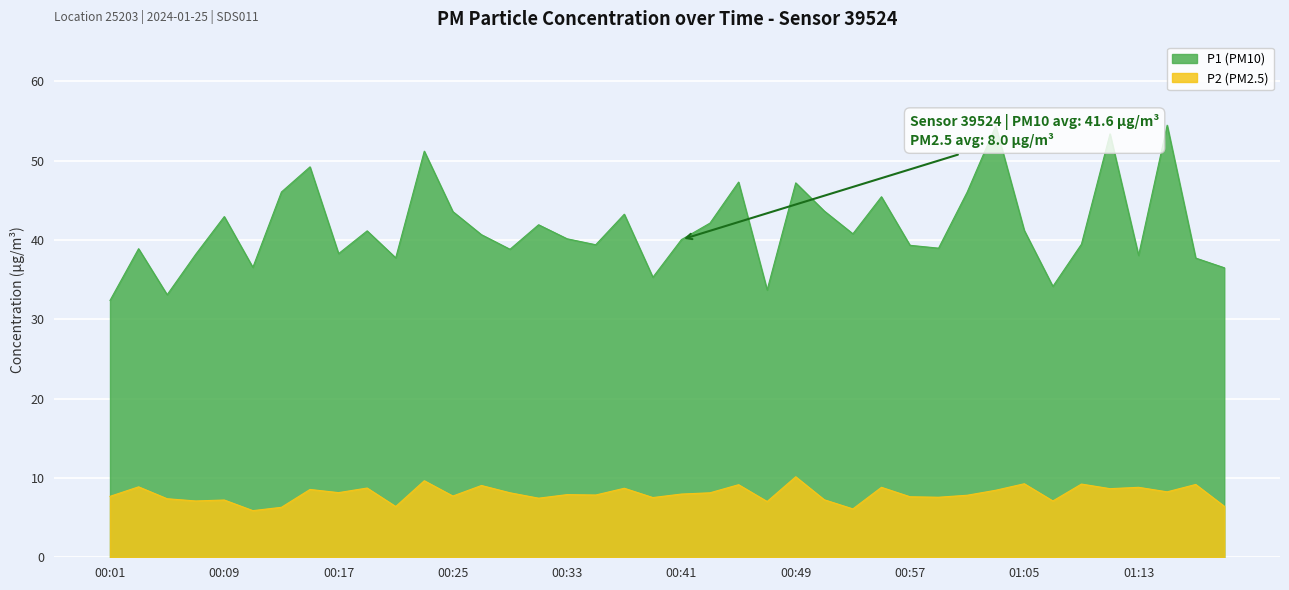

Where is the first local maximum for P2?

00:03